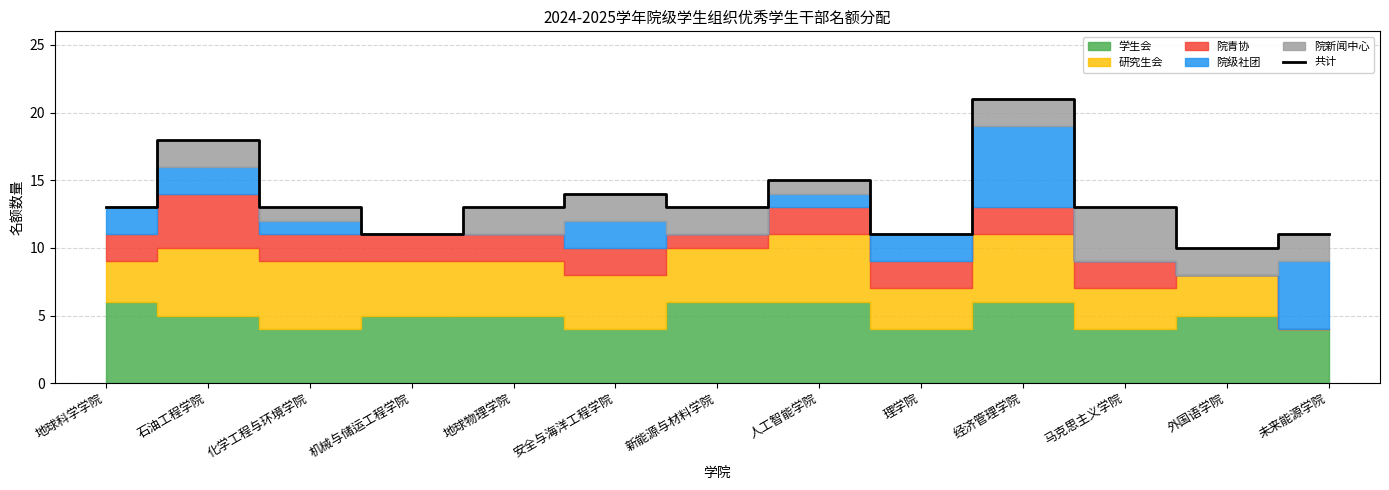

What is the sum of the values at 地球科学学院 and 化学工程与环境学院?

26